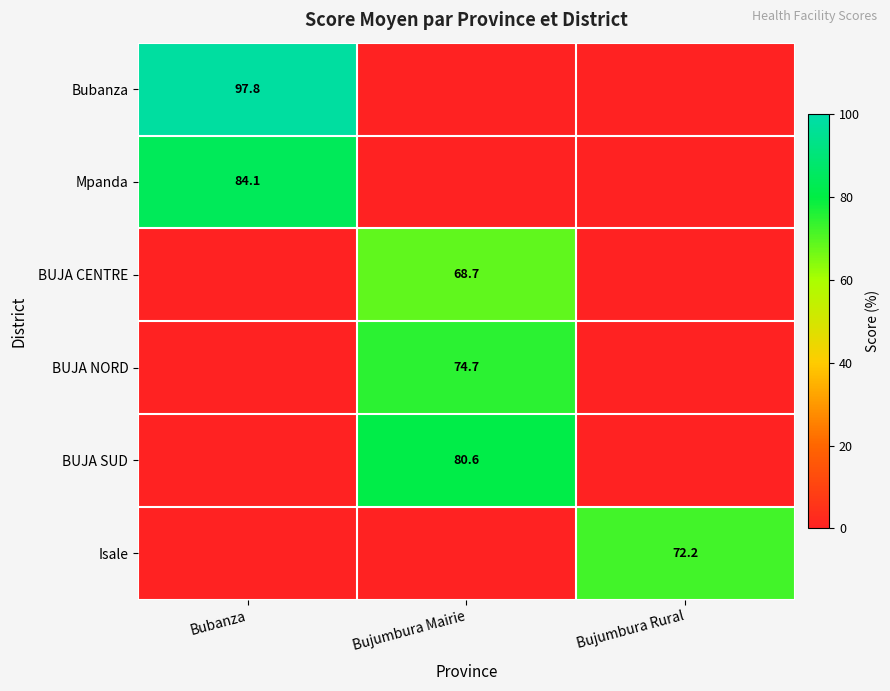

What is the total value across all series at Bujumbura Mairie?

223.9